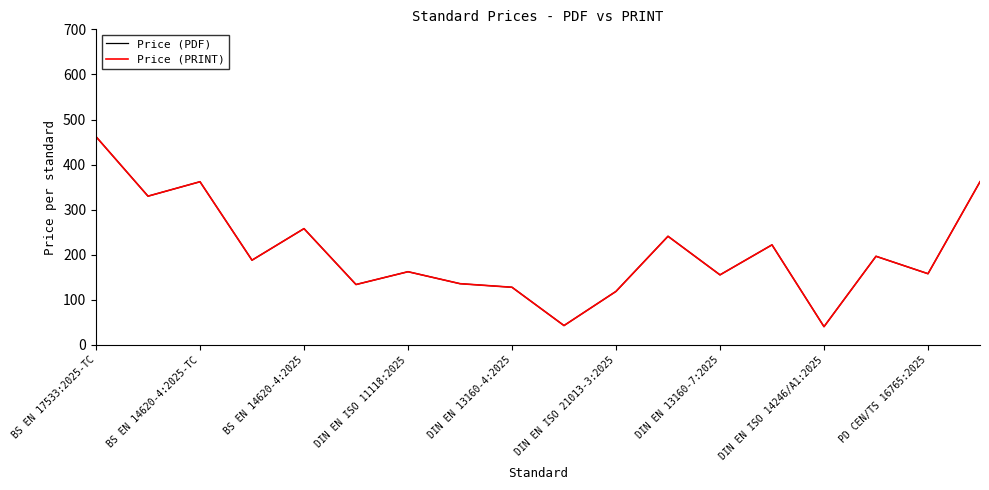

Does the chart have visible grid lines?

No